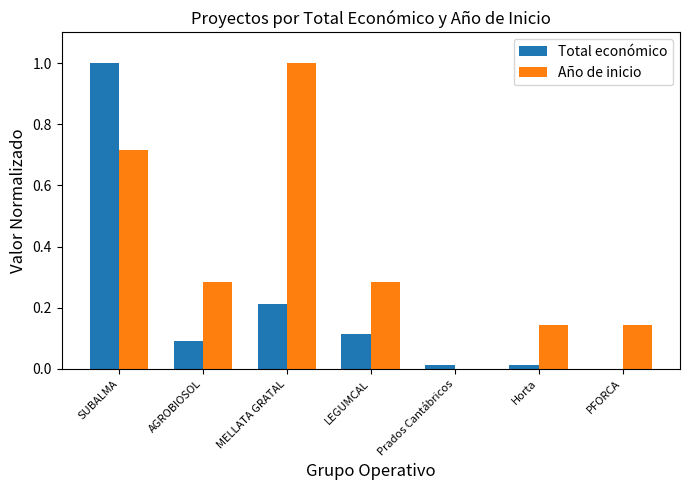

At which category is the sum across all series the highest?

SUBALMA